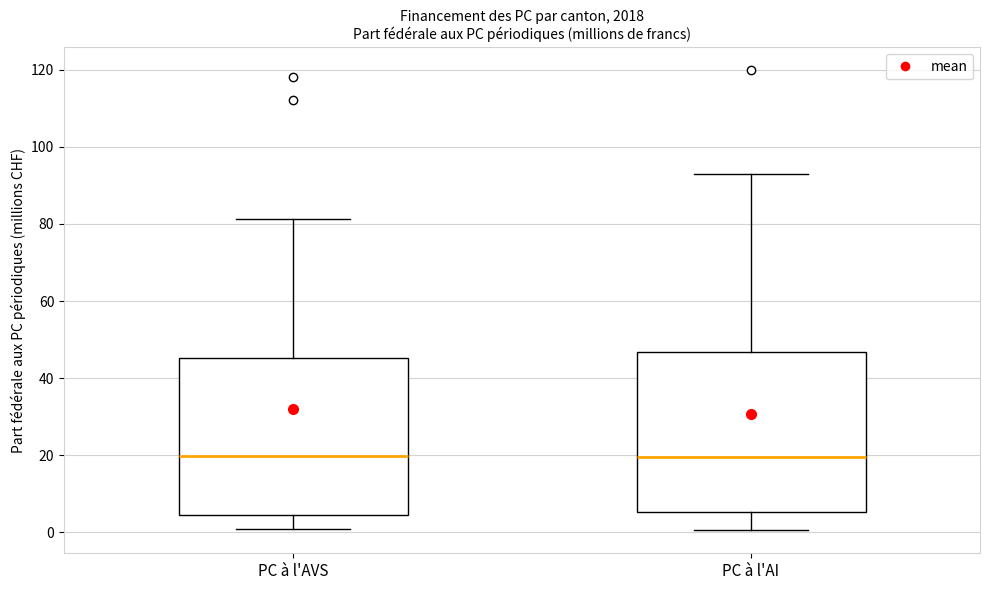

Where does the median line of the box for PC à l'AI sit on the y-axis? The values are not printed on the chart, so give them approximately, as read against the axis.

20